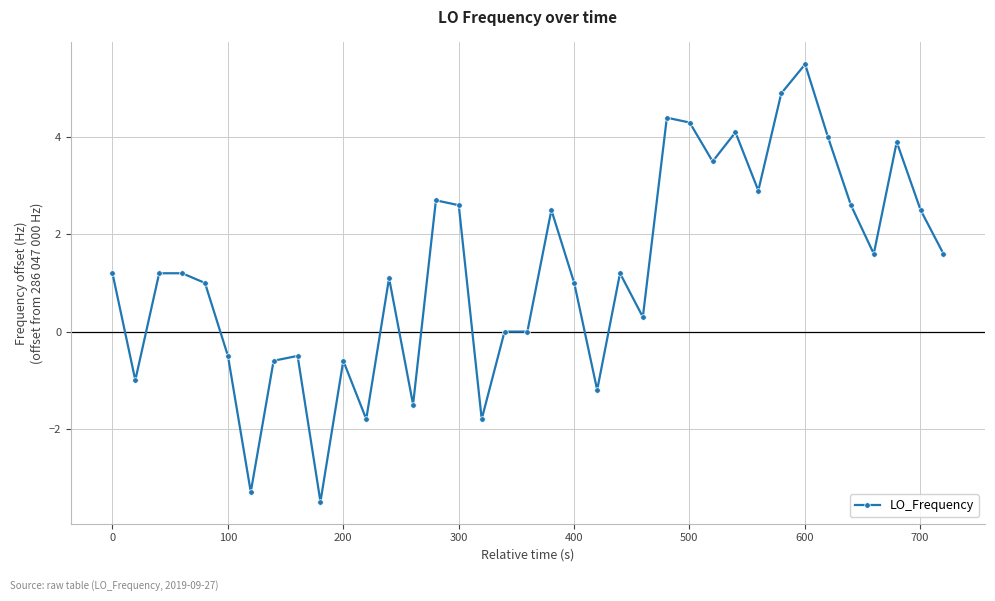

Reading right to left, extract all data points from this chart.

1.6	2.5	3.9	1.6	2.6	4.0	5.5	4.9	2.9	4.1	3.5	4.3	4.4	0.3	1.2	-1.2	1.0	2.5	0.0	0.0	-1.8	2.6	2.7	-1.5	1.1	-1.8	-0.6	-3.5	-0.5	-0.6	-3.3	-0.5	1.0	1.2	1.2	-1.0	1.2